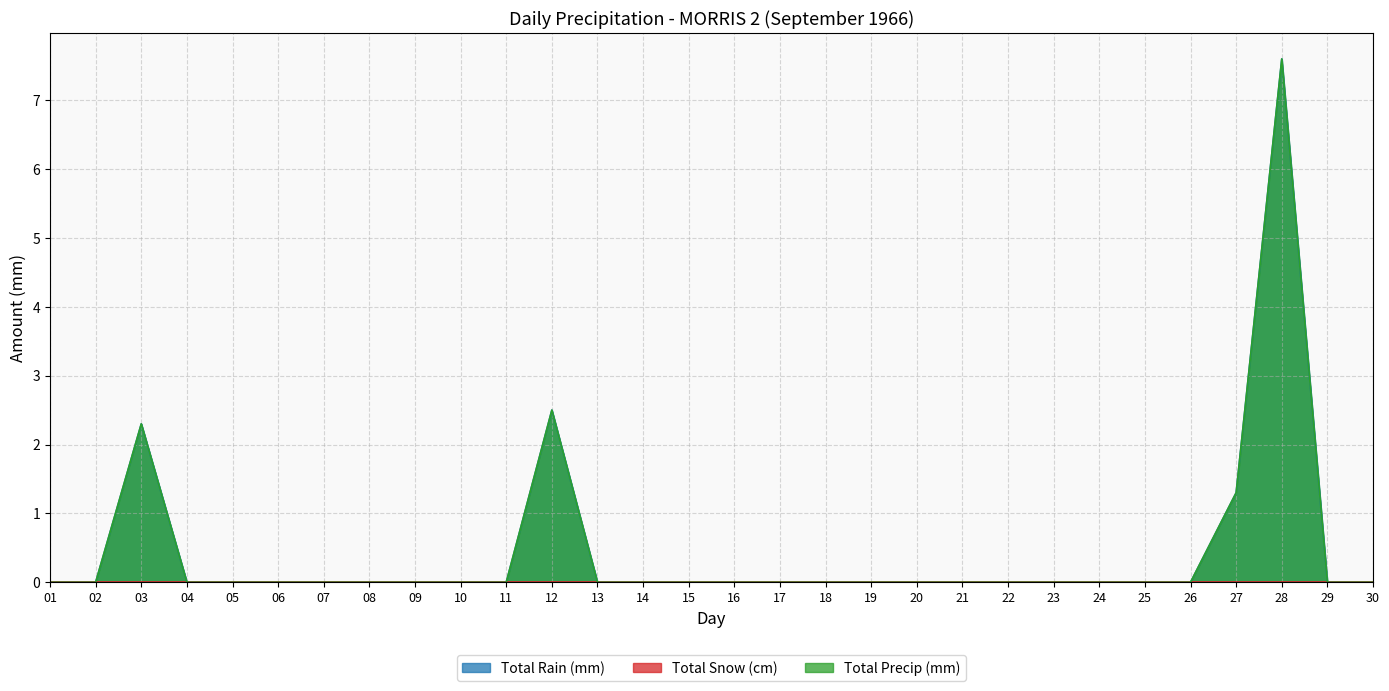

How many lines are shown in the chart?

3